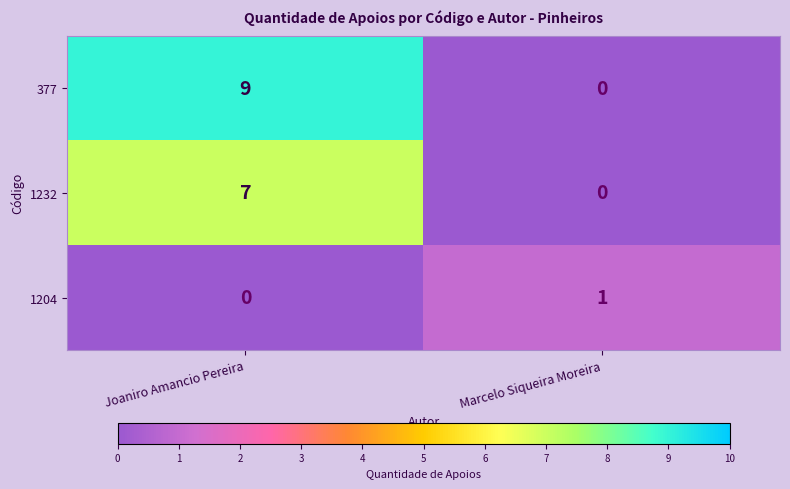

What is the sum of the 1232 values at Joaniro Amancio Pereira and Marcelo Siqueira Moreira?

7